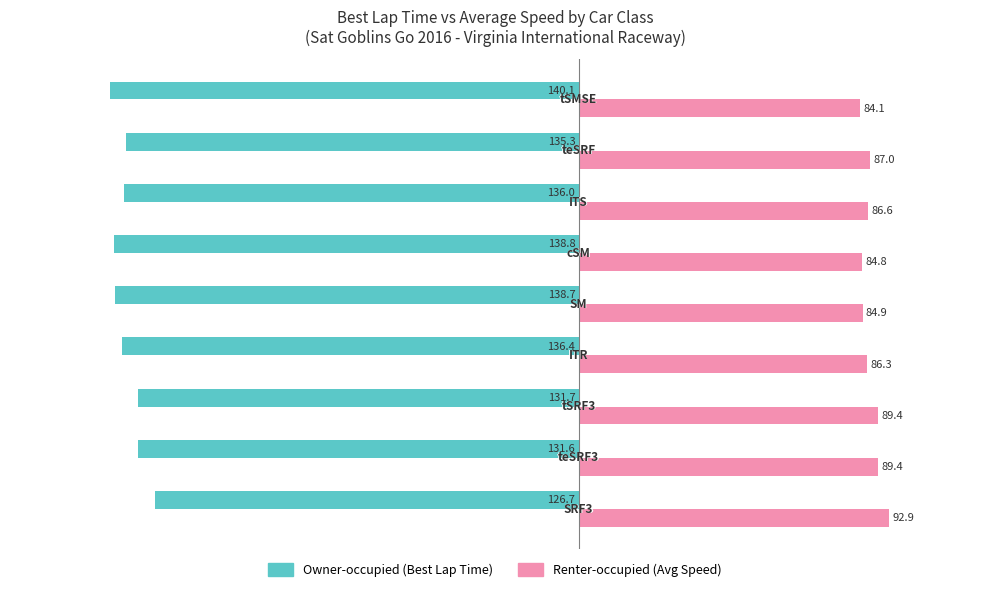

What is the spread (max minus min) of values at tSRF3?

221.1